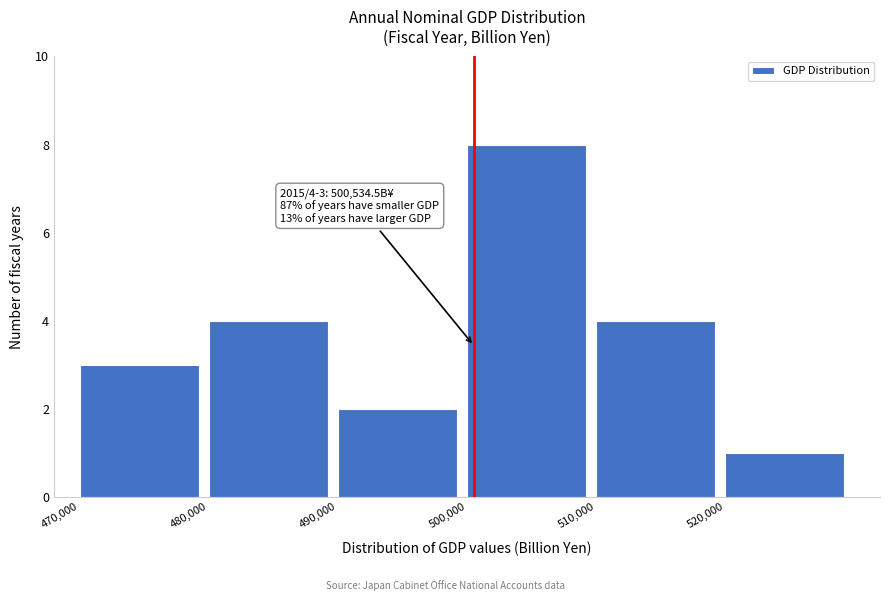

Over which range of the x-axis is the bar tallest?

500000 to 510000